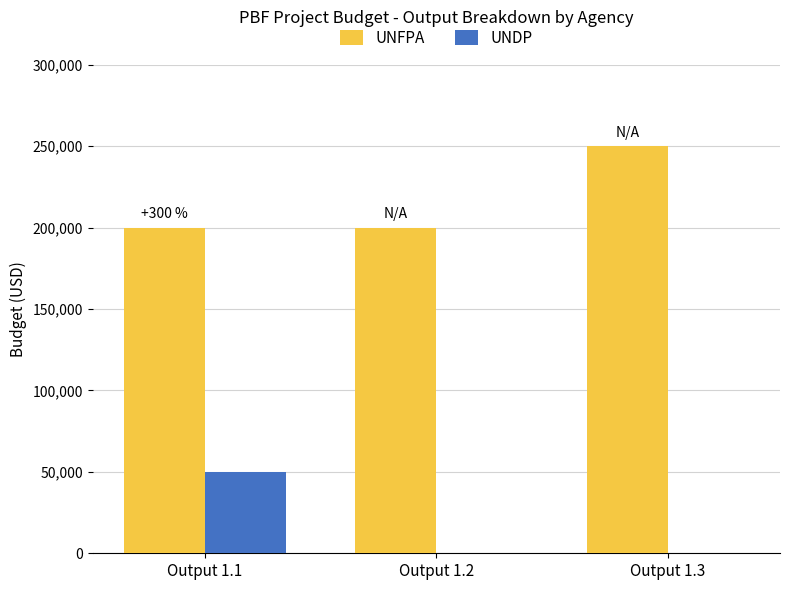

Is it true that UNDP equals 0 at Output 1.2?

True